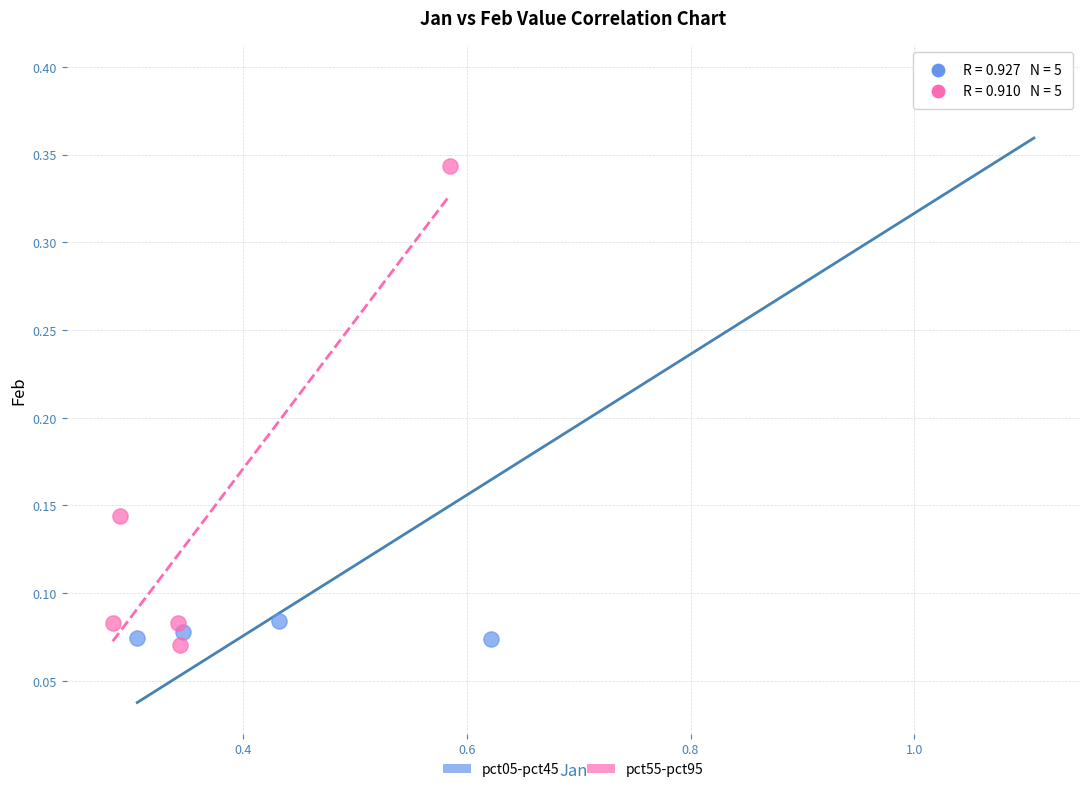

What are all the series names shown in the legend?

pct05-pct45, pct55-pct95